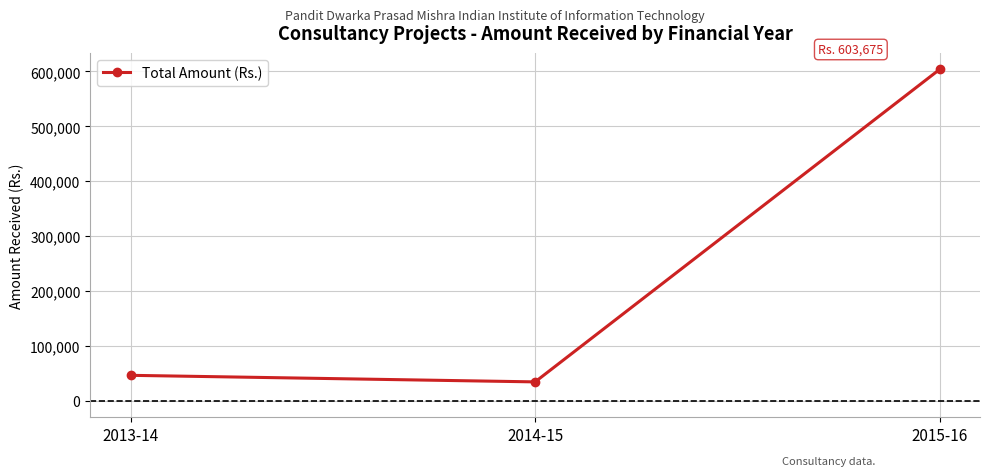

How many data points are less than 46268?

1